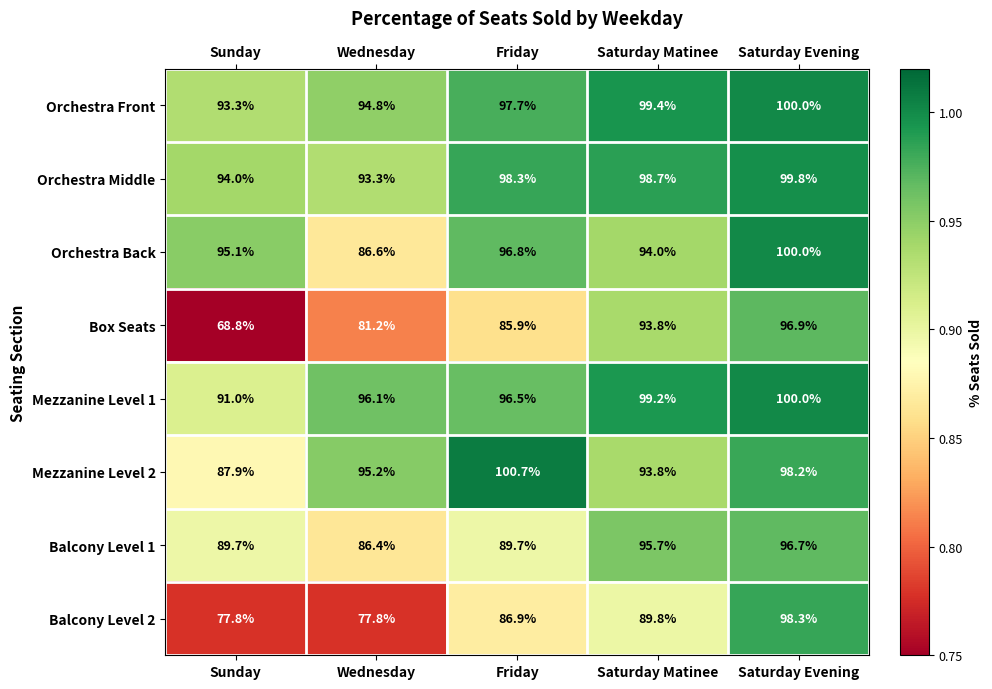

At which label is Balcony Level 2 closest to 88?

Friday